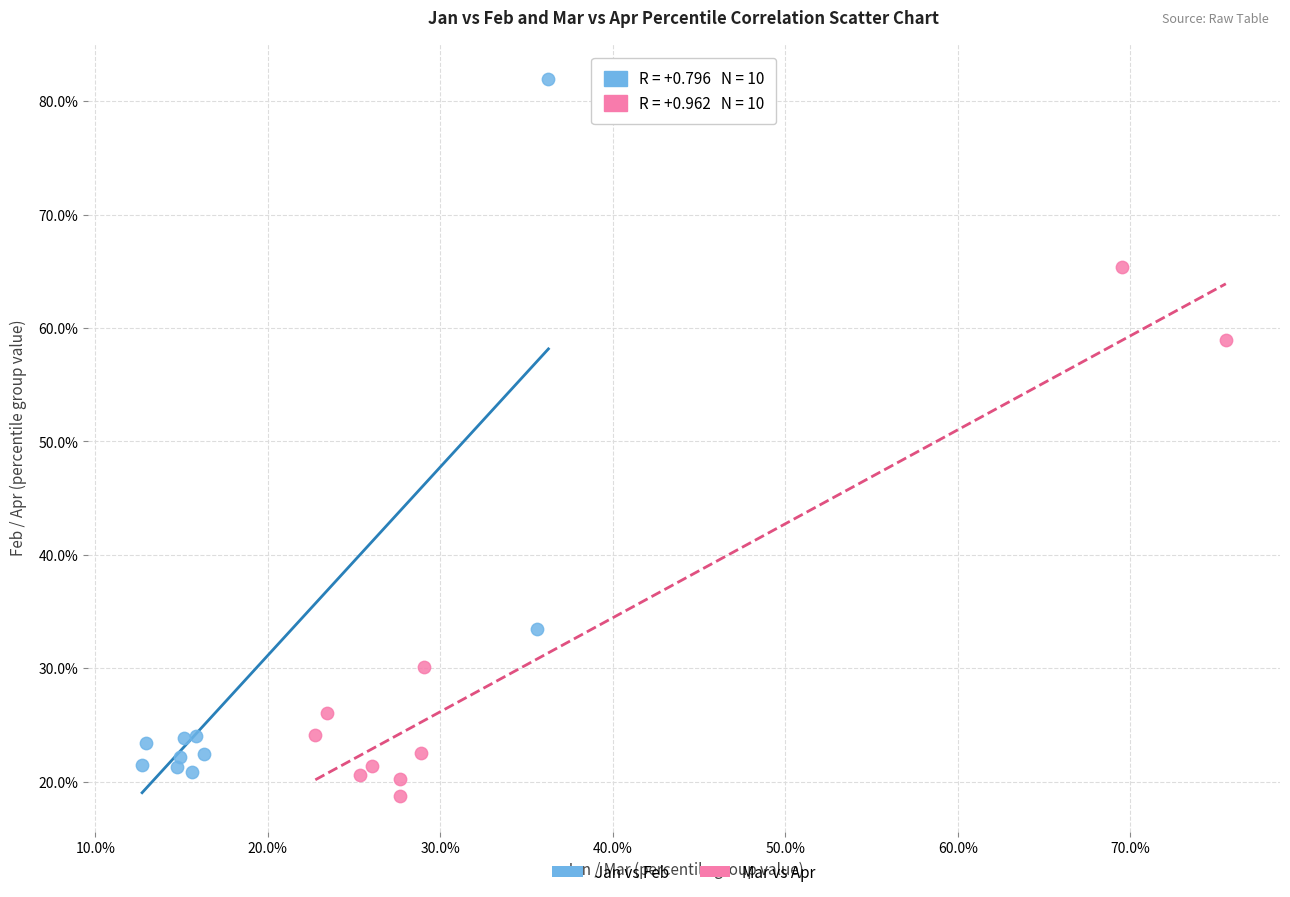

What are all the series names shown in the legend?

Jan vs Feb, Mar vs Apr